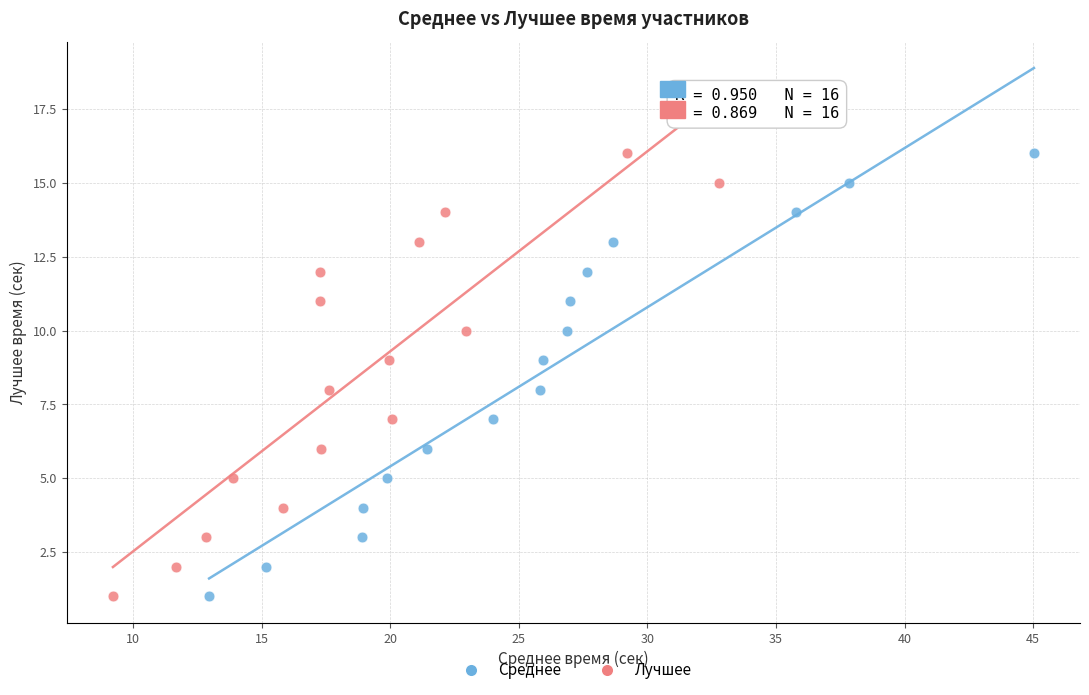

What are all the series names shown in the legend?

Среднее, Лучшее